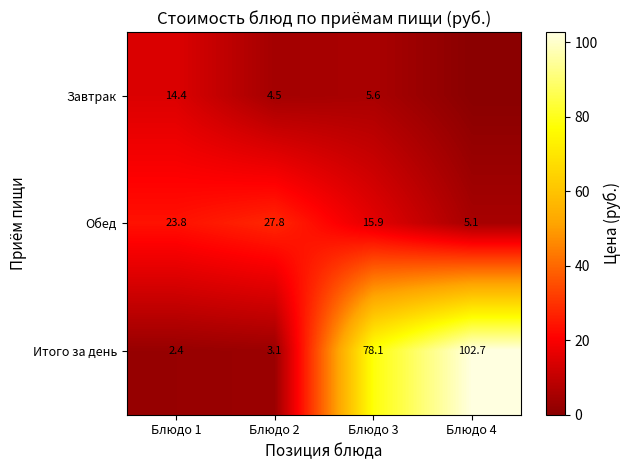

At how many categories does at least one series exceed 63?

2